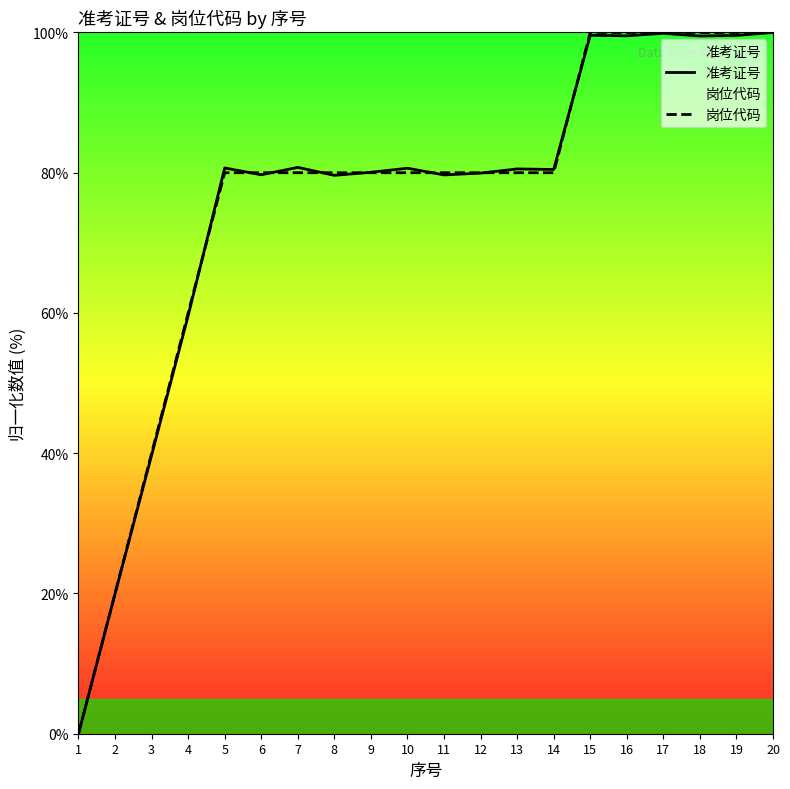

True or false: 准考证号 and 岗位代码 intersect in this chart.

True